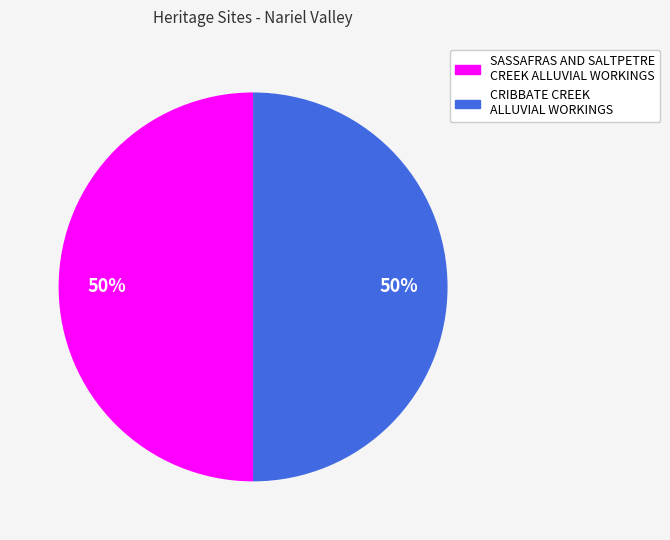

How many slices are in this pie chart?

2